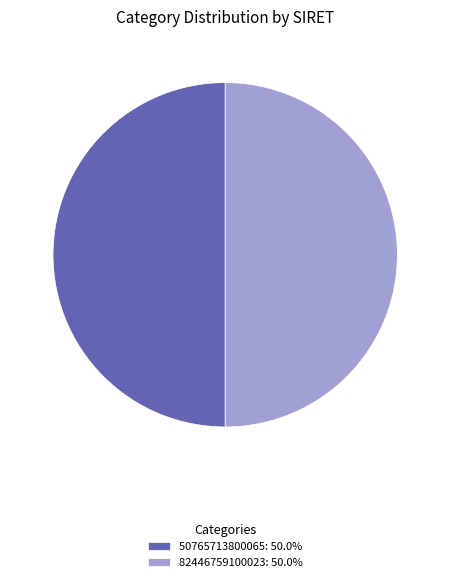

Approximately how many times larger is the value at 82446759100023 compared to 50765713800065?

1.0